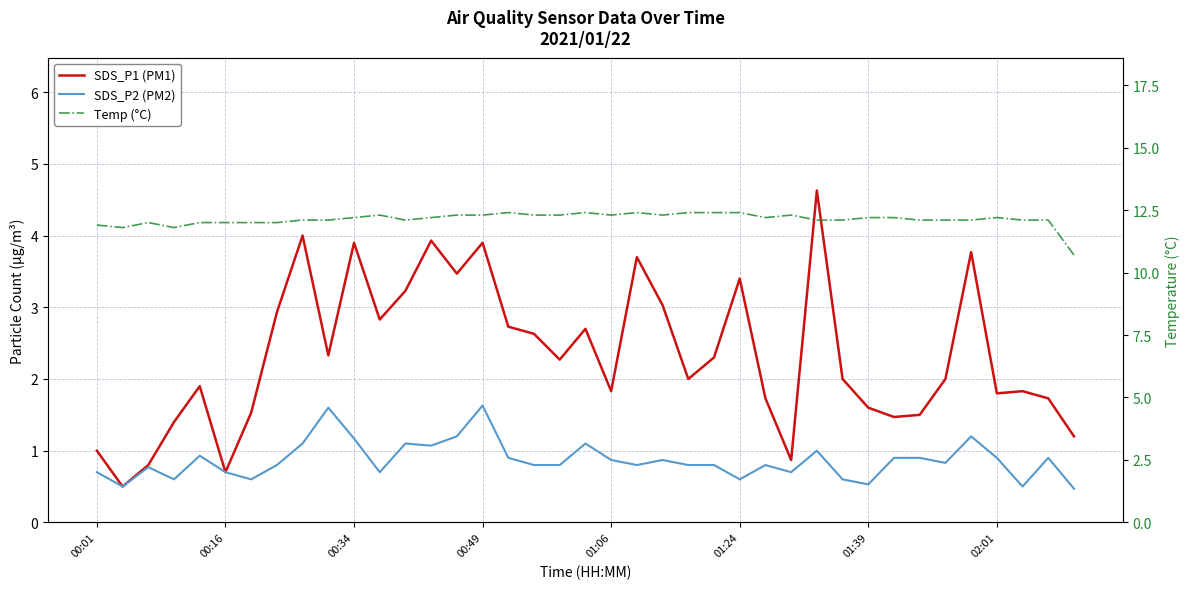

What is the difference between the maximum and minimum values in the SDS_P1 (PM1) series?

4.1